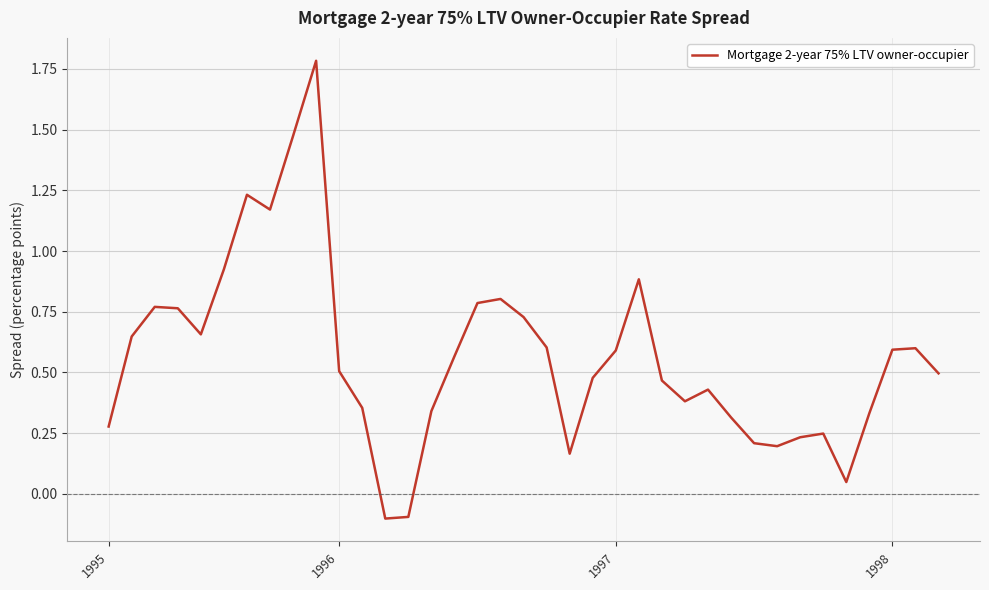

How many values are below 0?

2